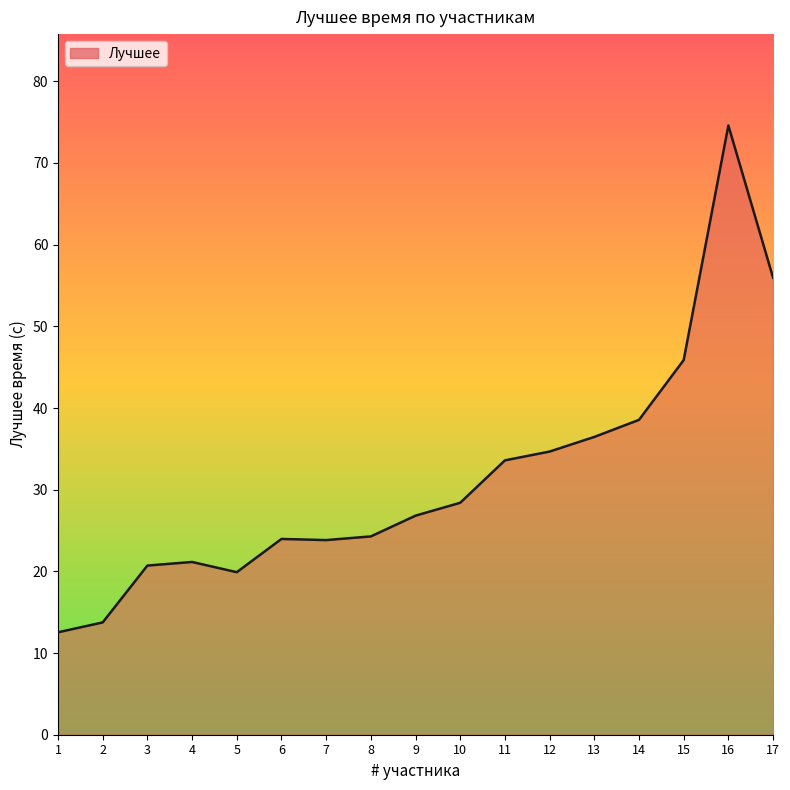

Which category has the highest value across all series?

16